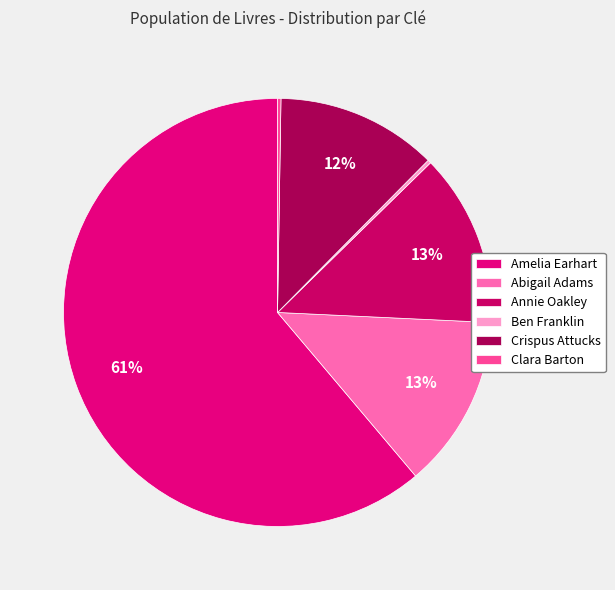

To the nearest percent, what is the difference between the largest and smallest slice percentages?

61%